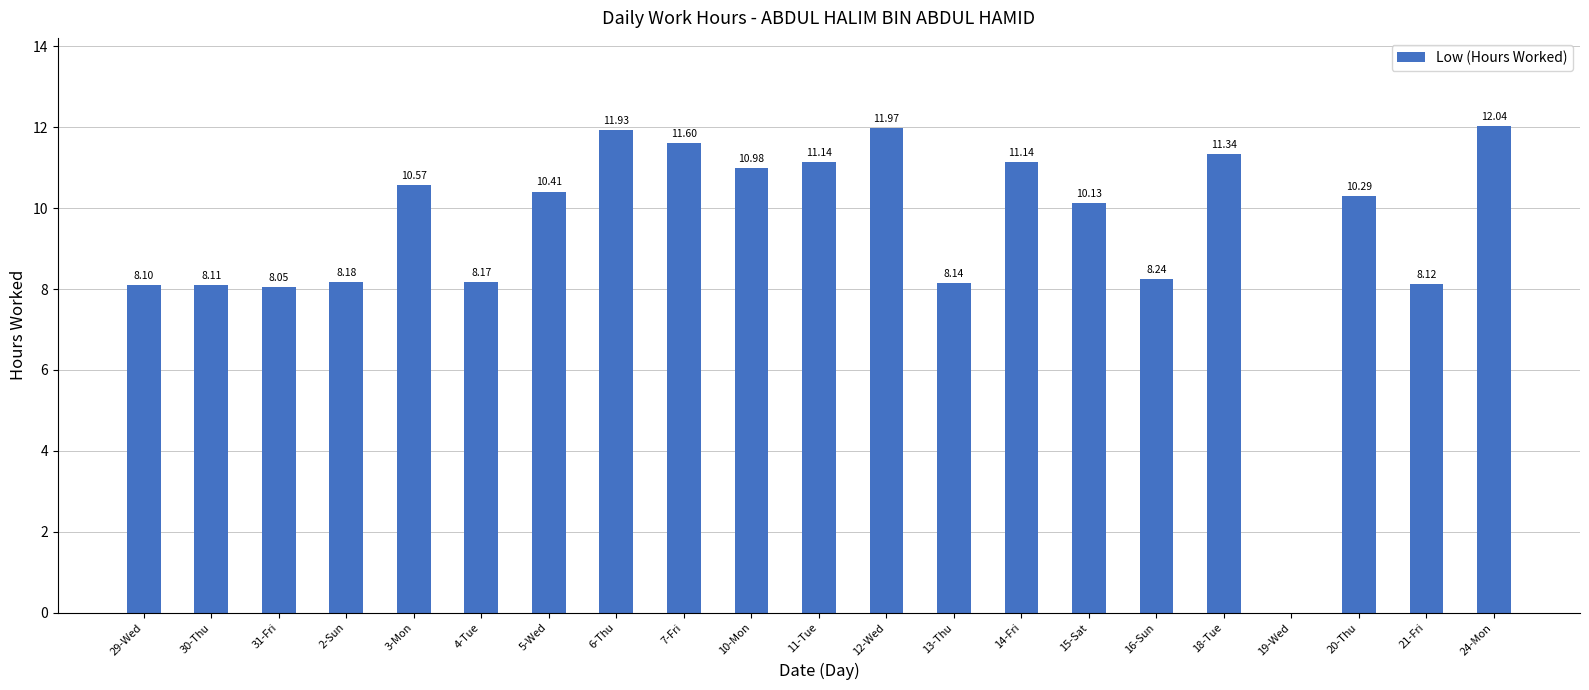

Are the bars horizontal?

No